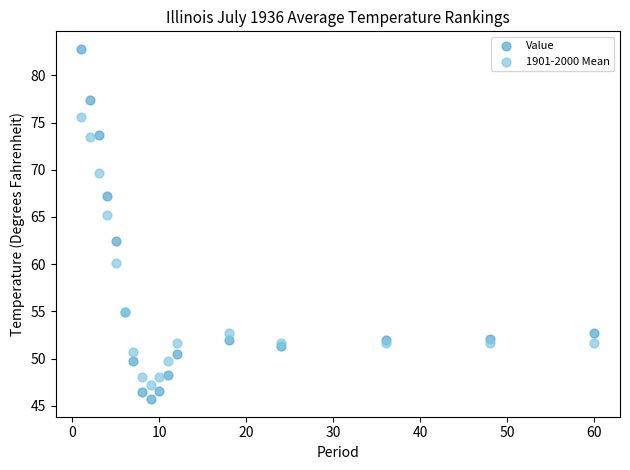

Which series has the widest spread of Y values?

Value